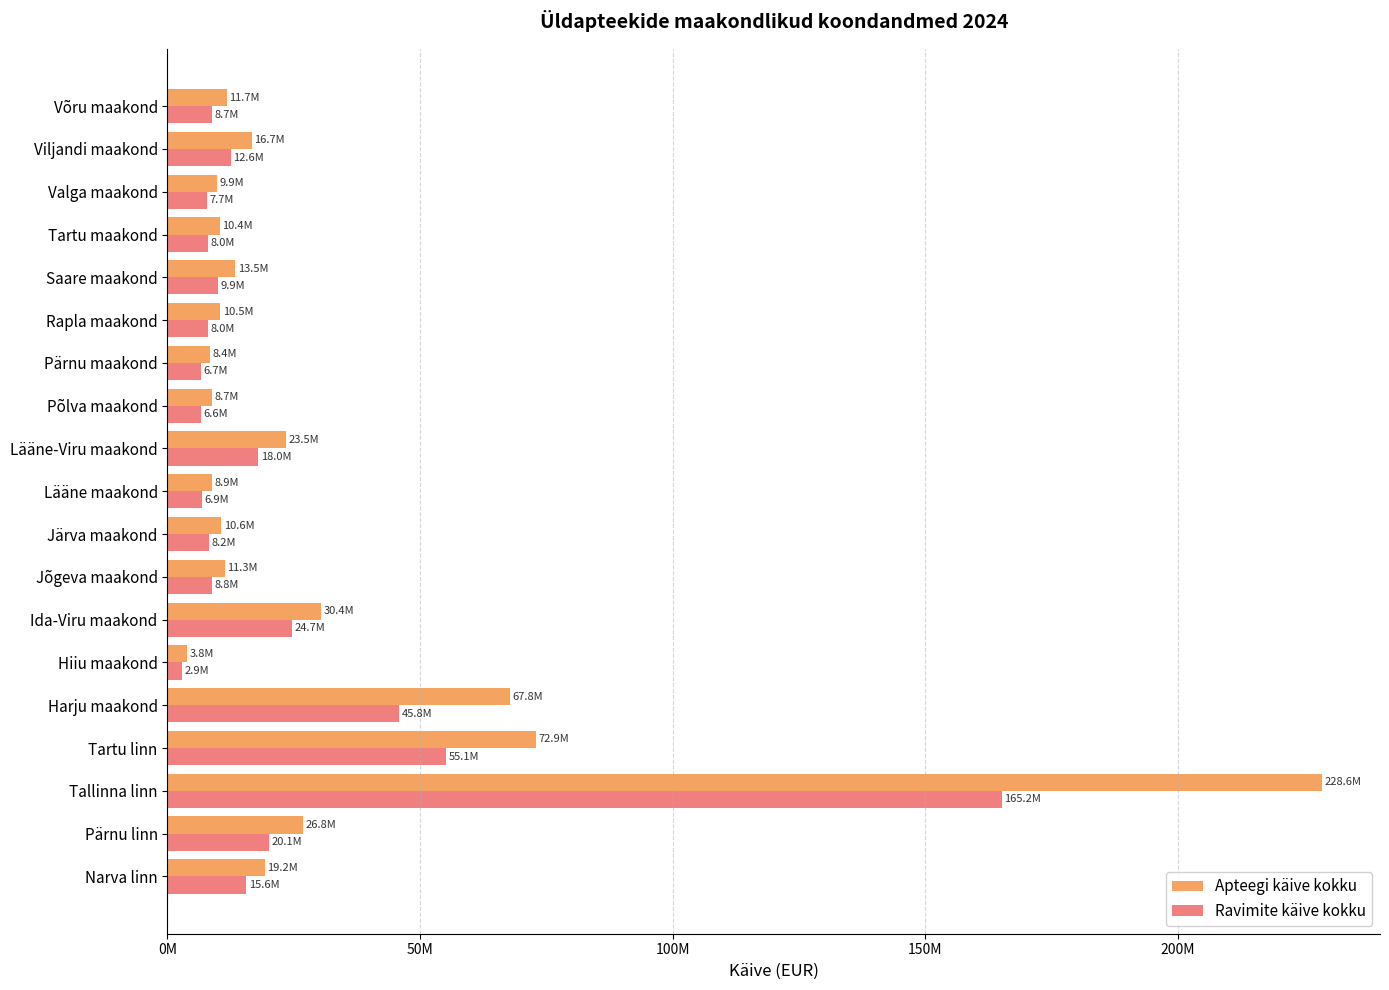

Rank the series by their average value, from highest to lowest.

Apteegi käive kokku, Ravimite käive kokku